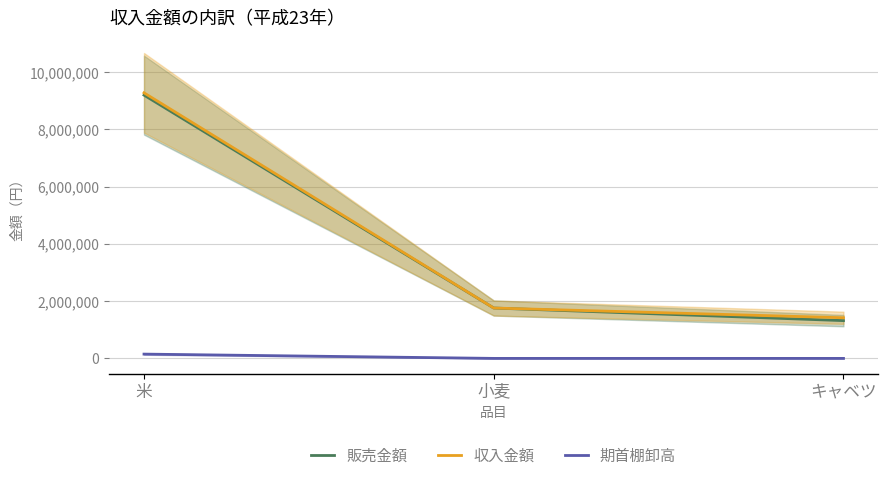

At 小麦, list the series in order from largest to smallest.

販売金額, 収入金額, 期首棚卸高